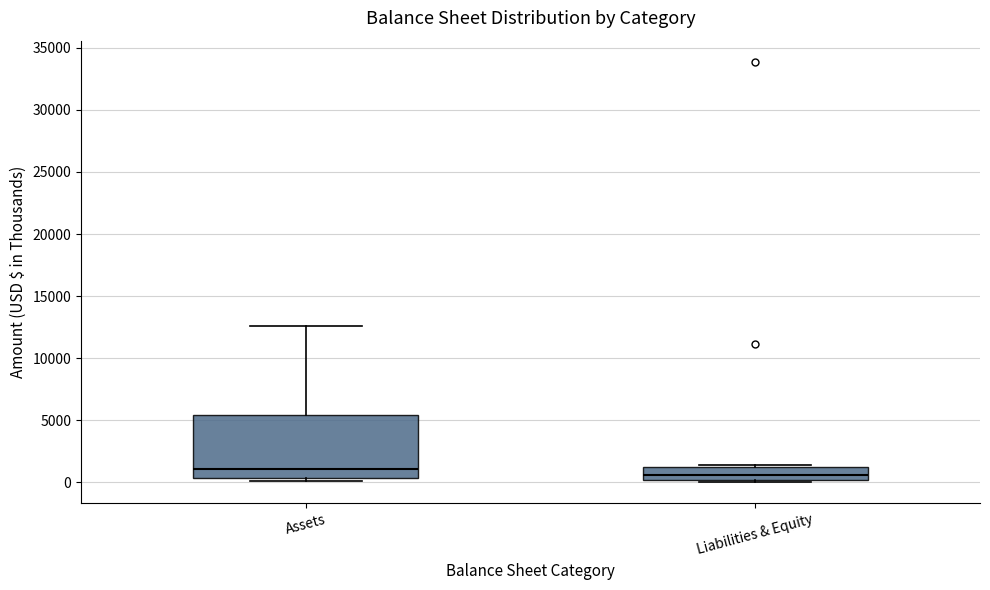

Comparing the boxes themselves (not the whiskers), which one is the tallest?

Assets